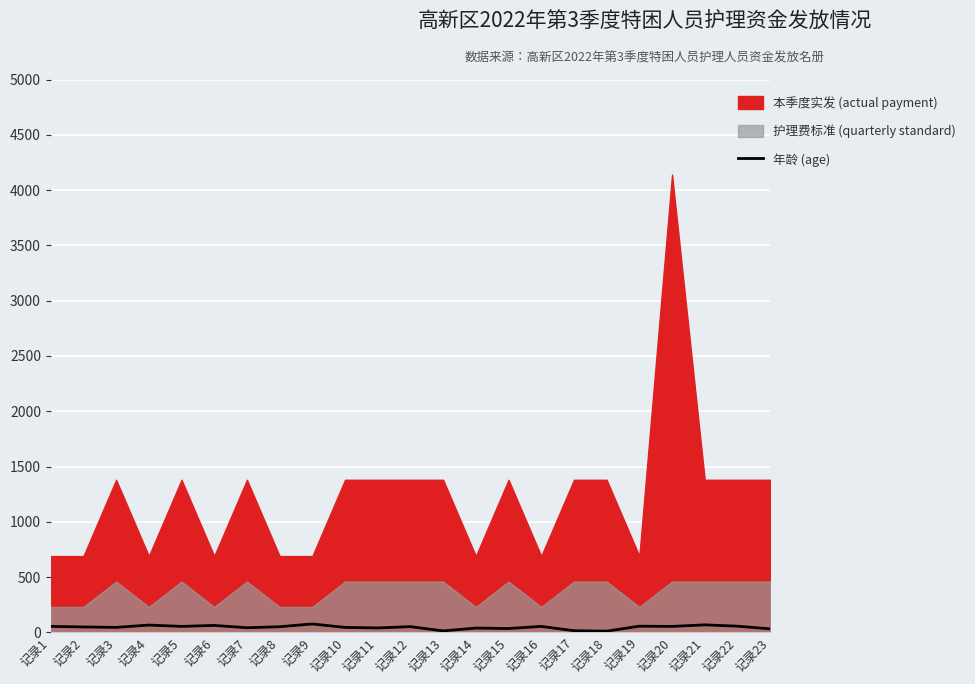

How many data points are less than 51?

11